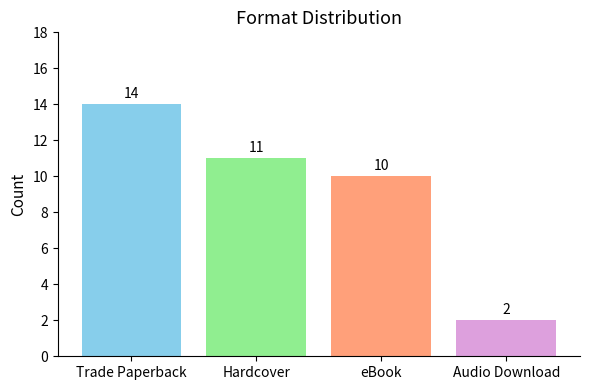

What is the minimum value shown in the chart?

2